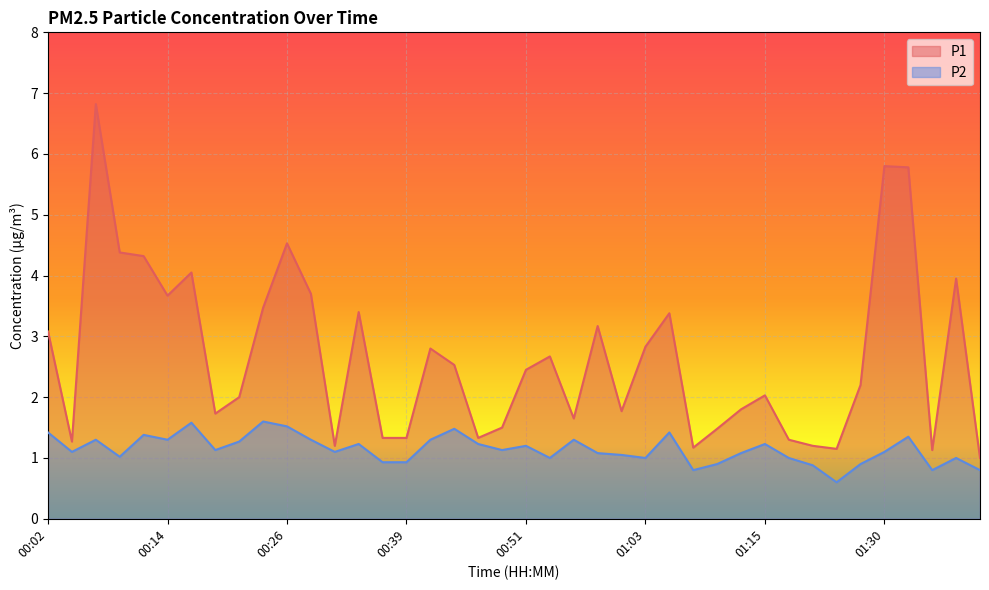

The value of P1 at 00:12 is 4.3. True or false?

True